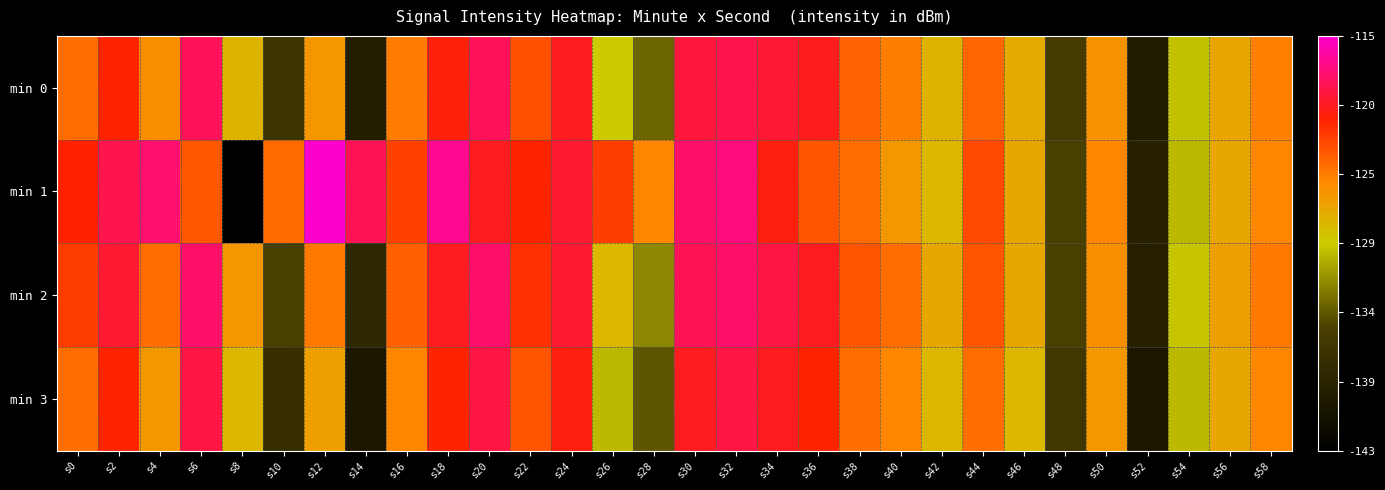

What is the total value across all series at s6?

-478.5